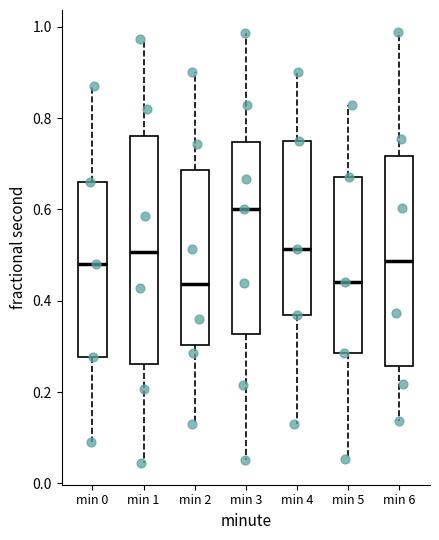

Reading left to right, transcribe this box plot: for each box, give where its median line is, the range the box spans, and where its two whiskers end, as read against the y-axis. The values are not printed on the chart, so give them approximately, as read against the axis.

min 0: median 0.48, box 0.28 to 0.66, whiskers 0.10 to 0.88
min 1: median 0.50, box 0.26 to 0.76, whiskers 0.04 to 0.98
min 2: median 0.44, box 0.30 to 0.68, whiskers 0.14 to 0.90
min 3: median 0.60, box 0.32 to 0.74, whiskers 0.06 to 0.98
min 4: median 0.52, box 0.36 to 0.74, whiskers 0.14 to 0.90
min 5: median 0.44, box 0.28 to 0.68, whiskers 0.06 to 0.82
min 6: median 0.48, box 0.26 to 0.72, whiskers 0.14 to 0.98